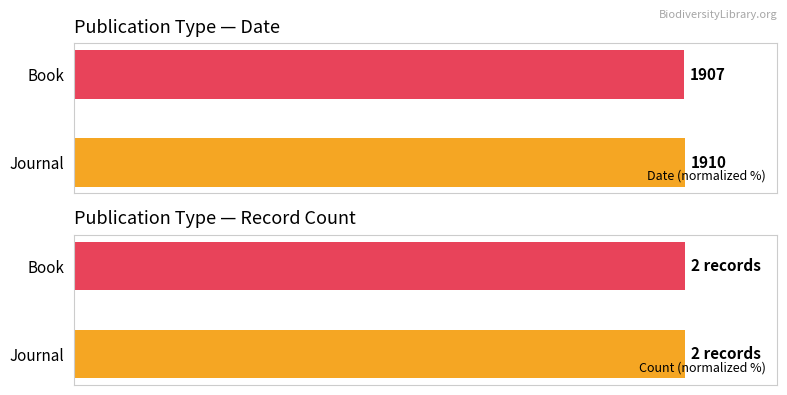

What is the difference between the maximum and minimum values in the Date (normalized %) series?

0.2